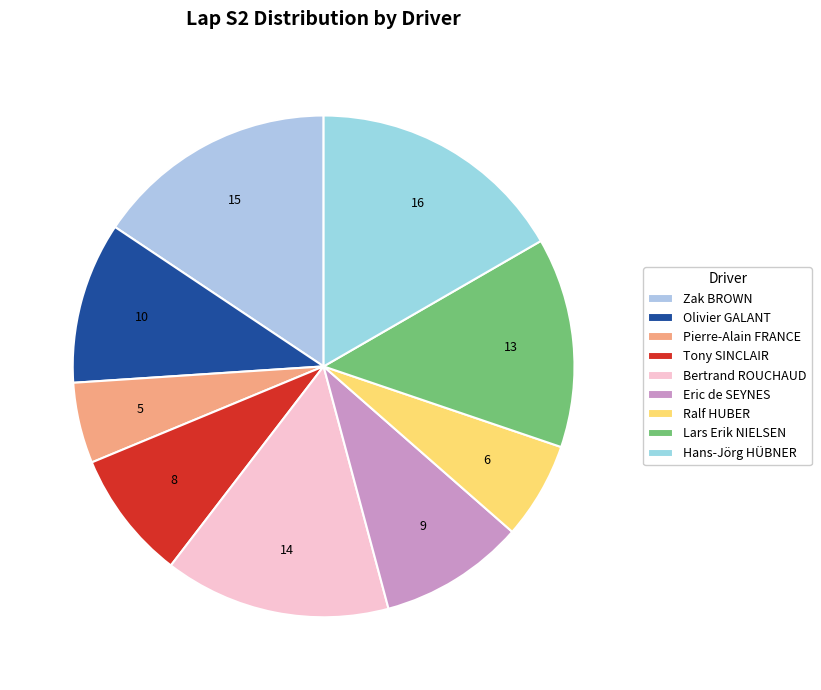

The Hans-Jörg HÜBNER slice represents 17% of the pie. True or false?

True